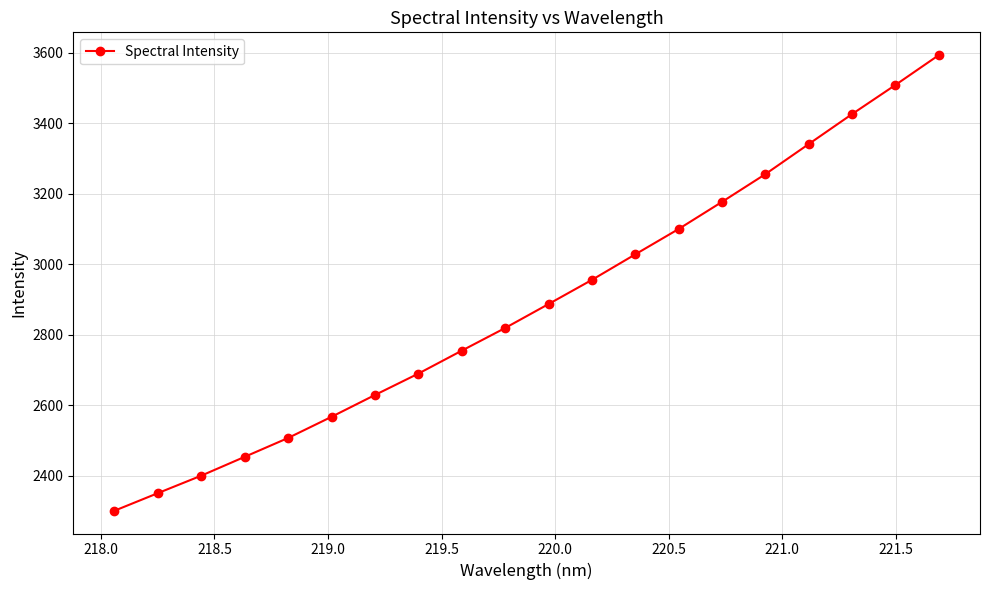

What is the value of the 12th point from the left?

2955.2